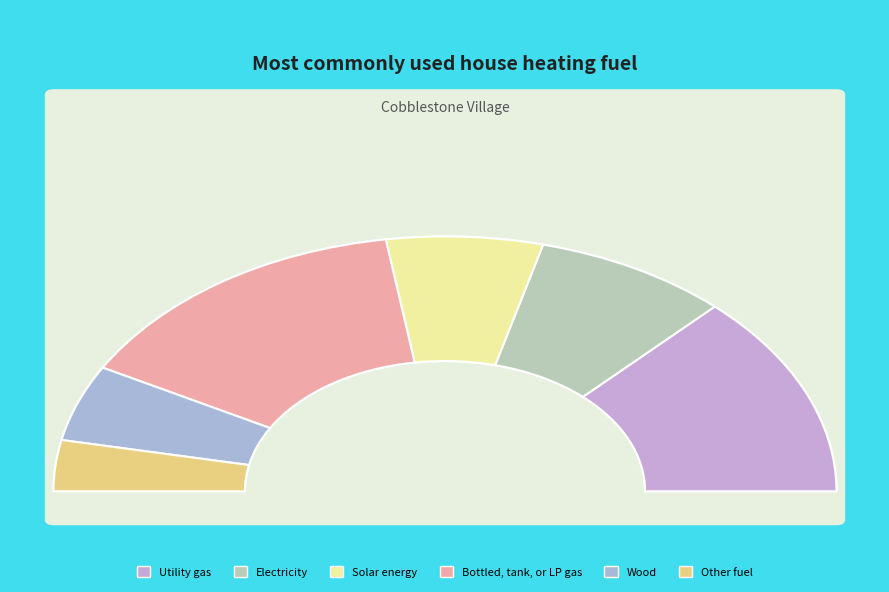

To the nearest percent, what portion does 3 represent?

11%